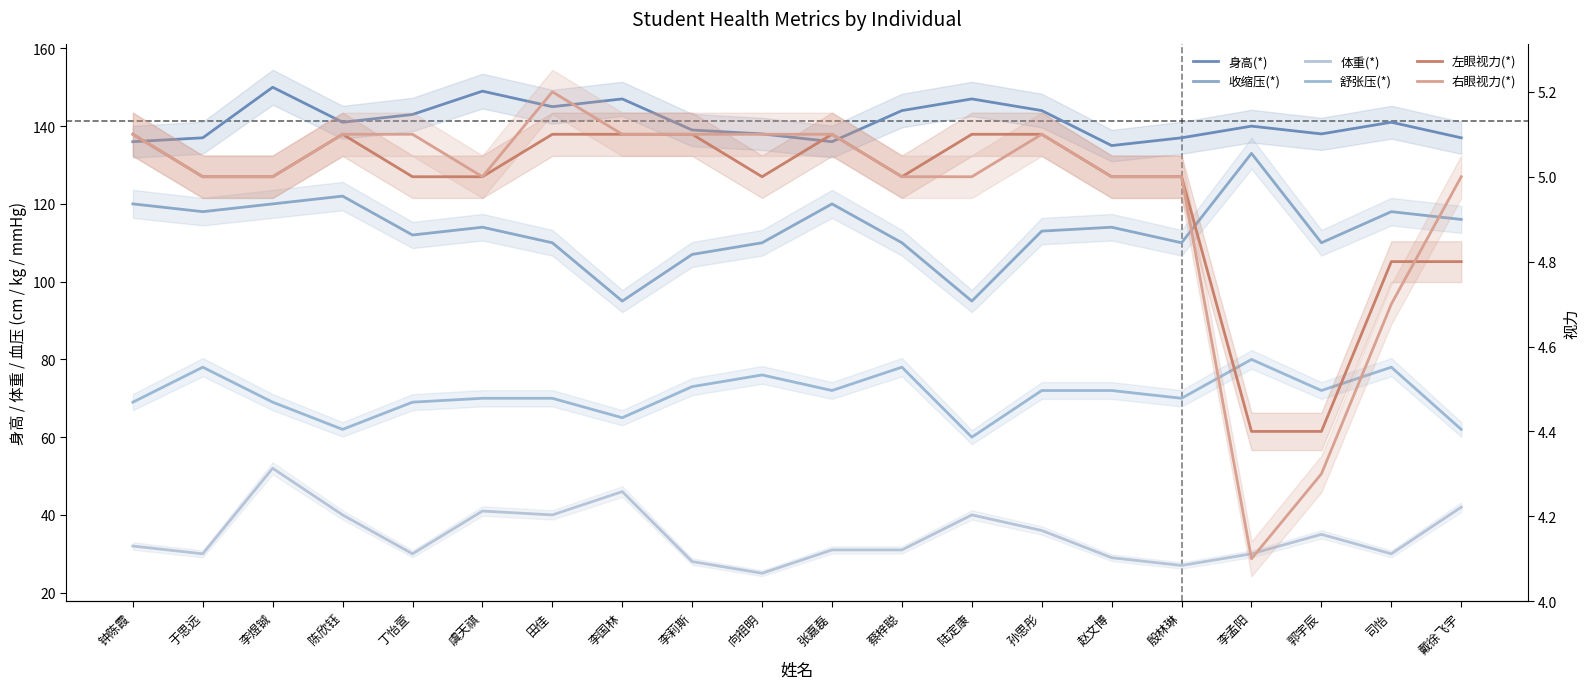

Which series has the largest range (max minus min)?

收缩压(*)